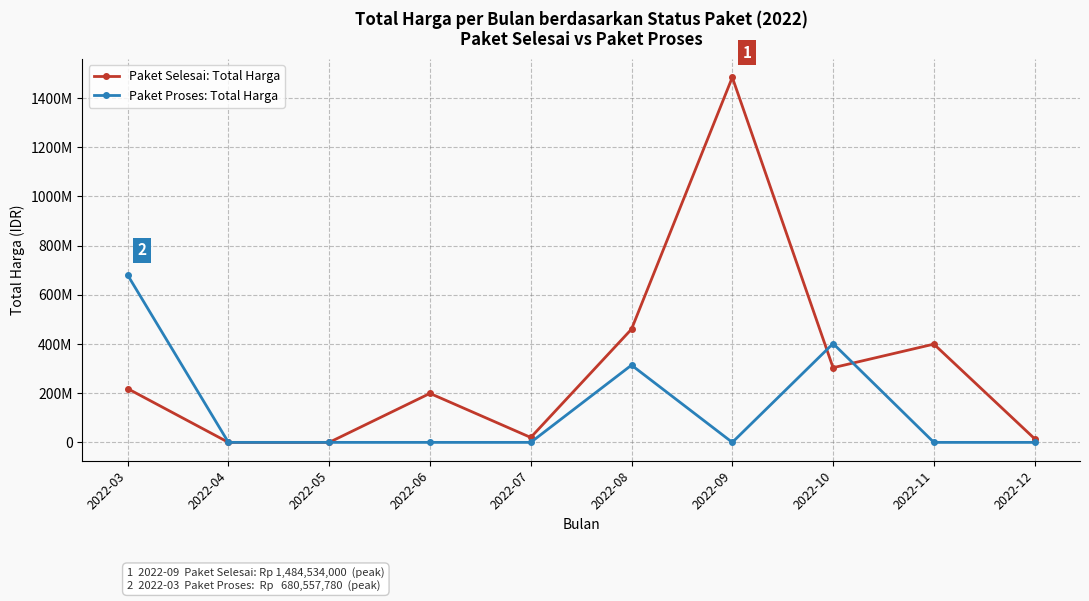

In Paket Selesai: Total Harga, how many points are higher than both neighbors (excluding endpoints)?

3